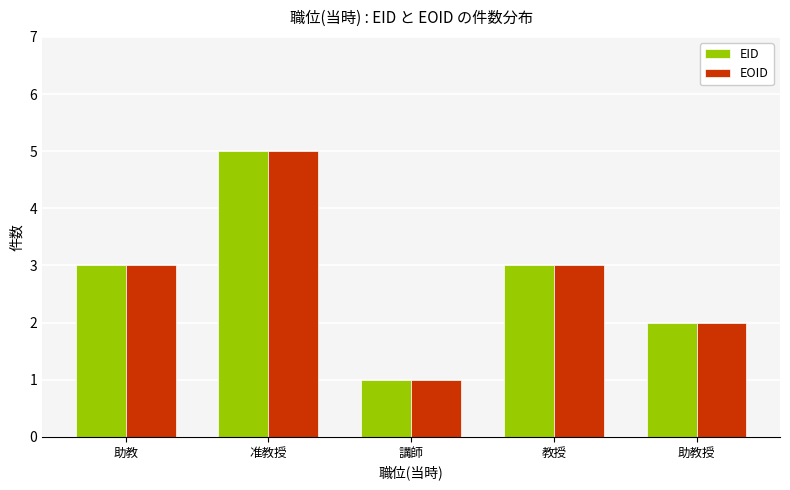

What is the sum of the EID values at 講師 and 助教?

4